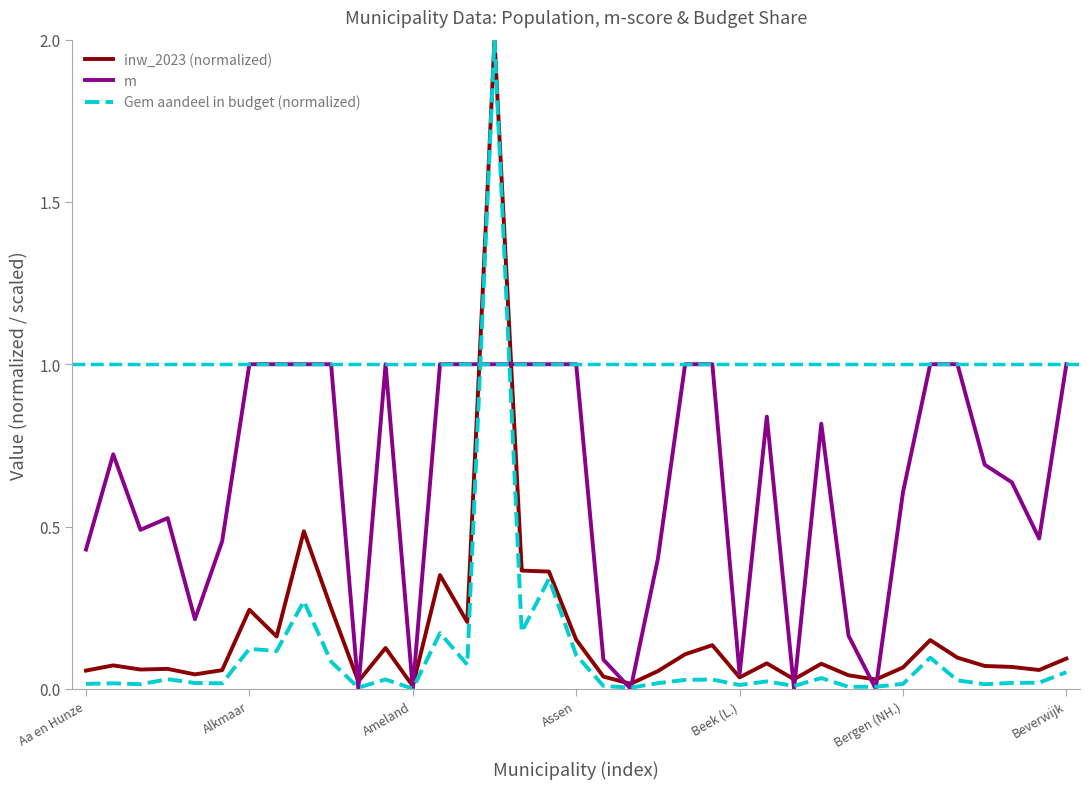

Which series has the largest total across all categories?

m